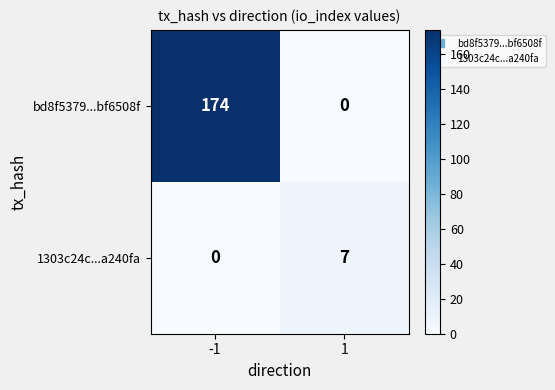

What is the greatest value displayed?

174